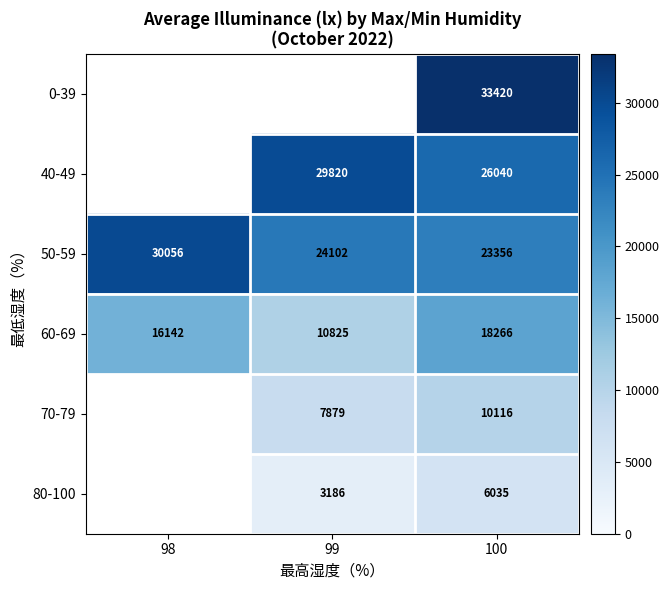

What is the difference between the maximum and minimum values in the 50-59 series?

6700.0